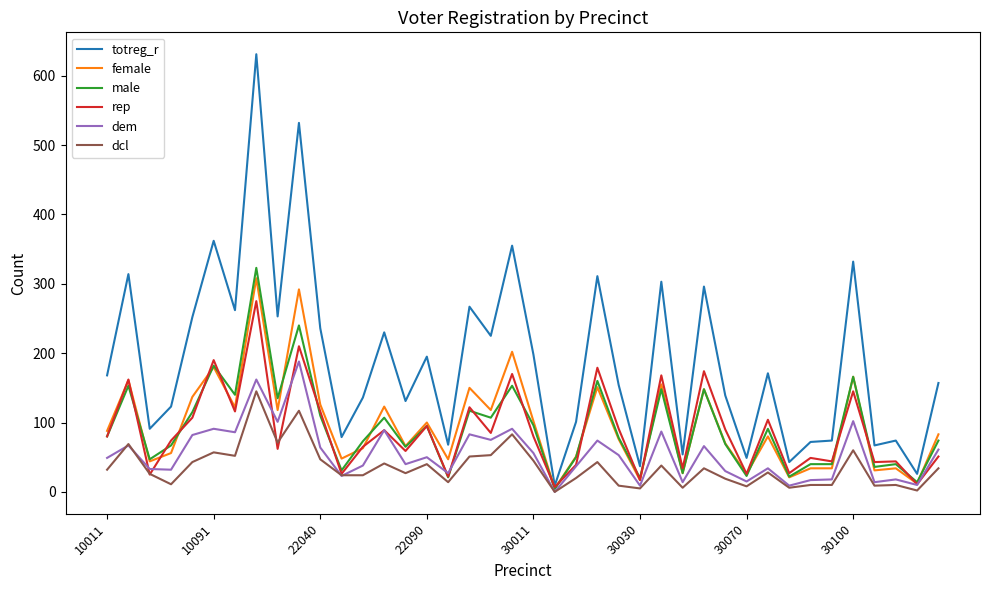

Which series has the largest total across all categories?

totreg_r